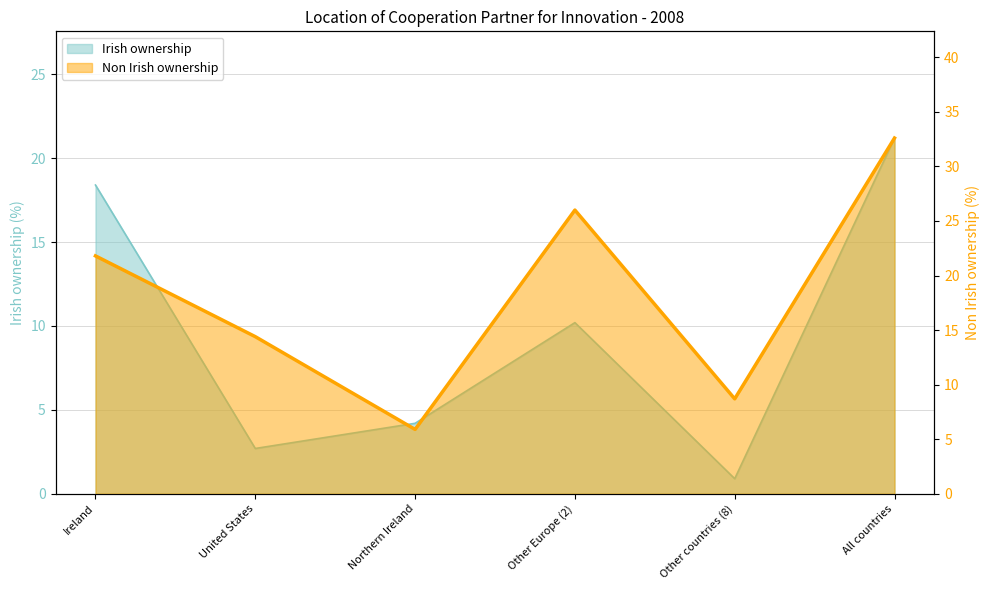

What is the label of the 2nd point from the right?

Other countries (8)